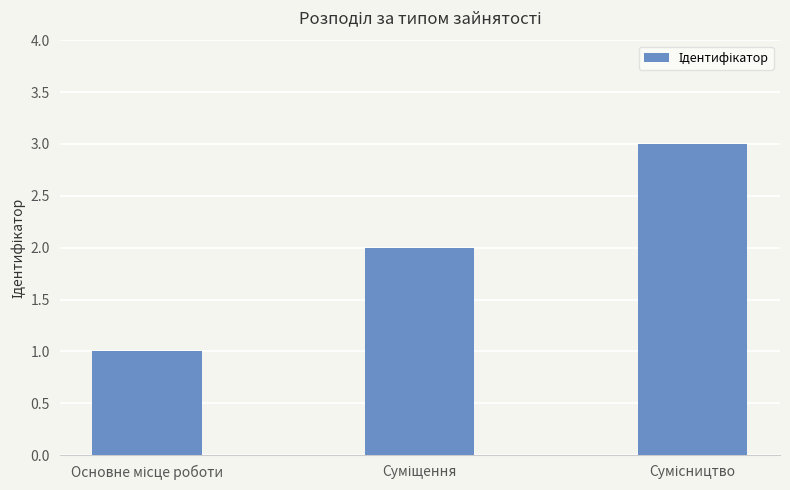

What is the average value?

2